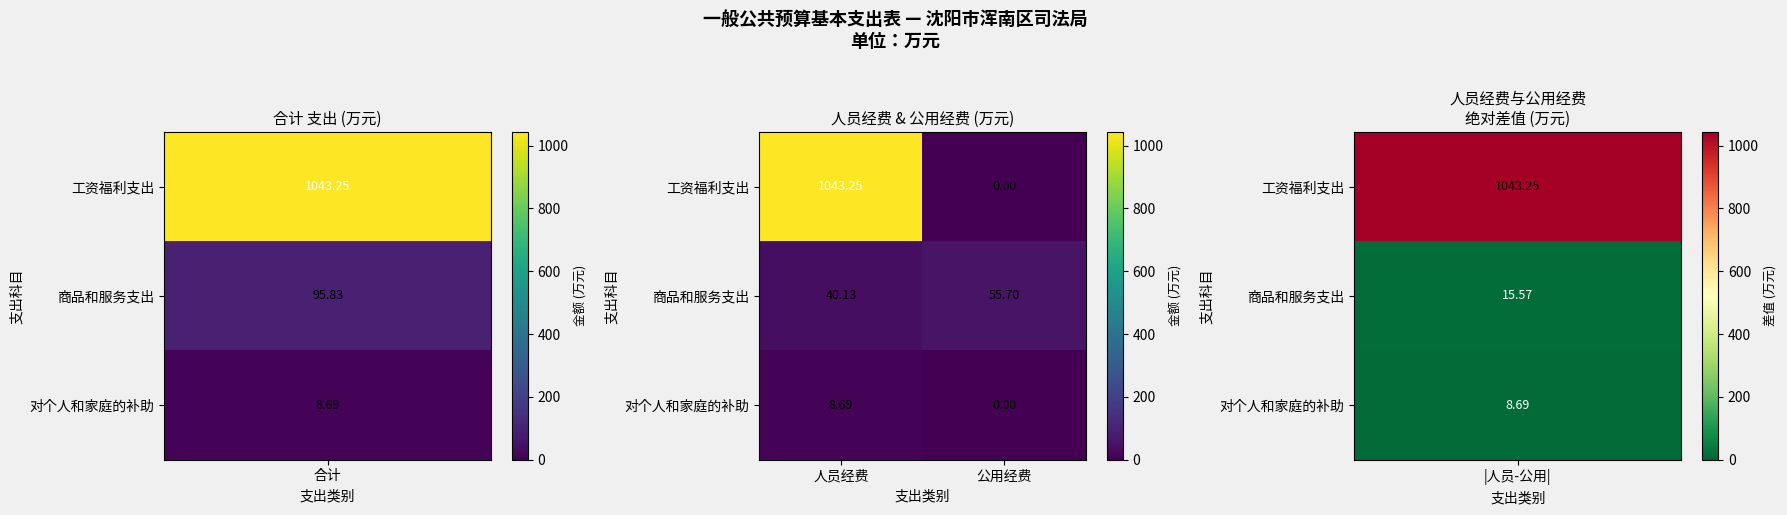

At which label does 对个人和家庭的补助 reach its minimum?

公用经费